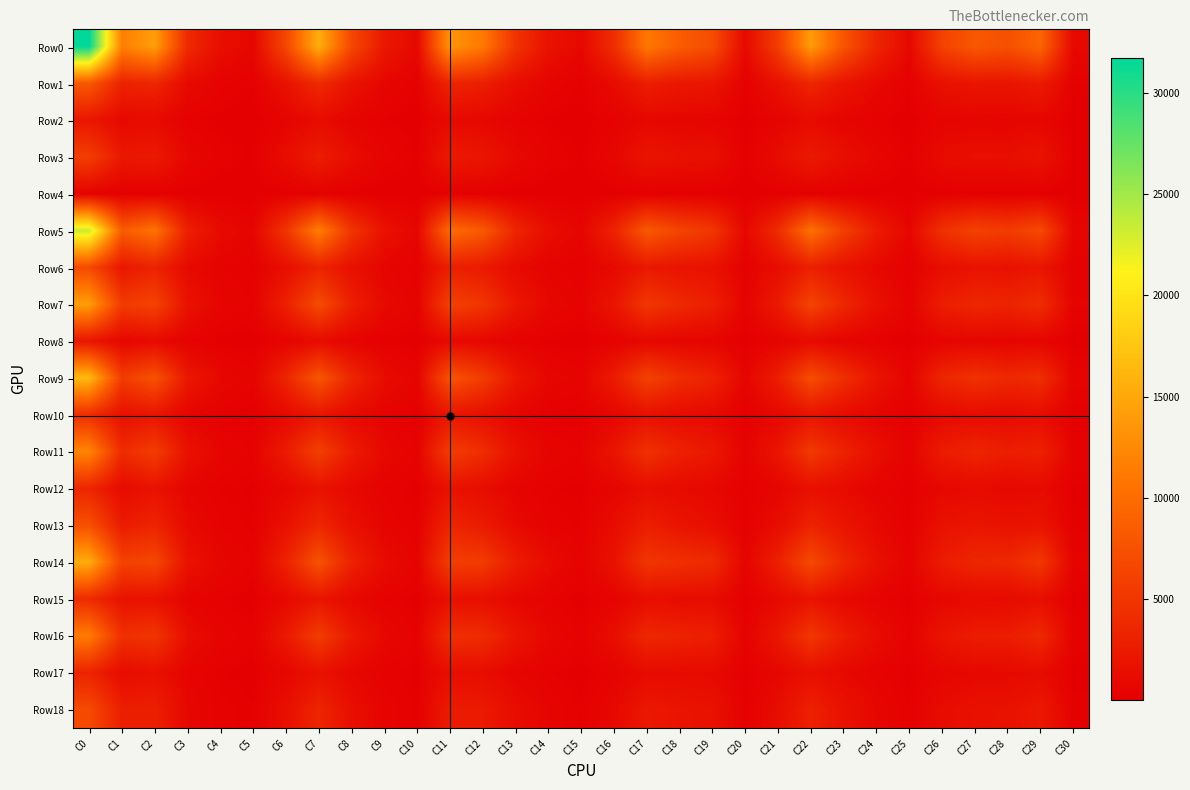

Reading left to right, extract all data points from this chart.

Row0: C0=31738	C1=11642	C2=14182	C3=3891	C4=1330	C5=693	C6=6577	C7=15531	C8=6634	C9=2183	C10=813	C11=13439	C12=11105	C13=4730	C14=1700	C15=764	C16=4227	C17=11033	C18=8540	C19=7072	C20=866	C21=5721	C22=13964	C23=7807	C24=3449	C25=797	C26=6096	C27=8106	C28=7423	C29=9313	C30=800
Row1: C0=8152	C1=3180	C2=3517	C3=948	C4=353	C5=154	C6=1697	C7=3959	C8=1711	C9=588	C10=197	C11=3425	C12=2825	C13=1263	C14=462	C15=177	C16=1014	C17=2756	C18=2203	C19=1984	C20=195	C21=1616	C22=3545	C23=1914	C24=890	C25=187	C26=1573	C27=1998	C28=1900	C29=2493	C30=188
Row2: C0=2104	C1=840	C2=931	C3=223	C4=78	C5=32	C6=424	C7=1081	C8=414	C9=140	C10=45	C11=858	C12=769	C13=319	C14=116	C15=42	C16=287	C17=742	C18=581	C19=448	C20=46	C21=369	C22=962	C23=513	C24=221	C25=39	C26=409	C27=535	C28=478	C29=641	C30=41
Row3: C0=5713	C1=2220	C2=2443	C3=684	C4=255	C5=111	C6=1190	C7=2725	C8=1232	C9=428	C10=138	C11=2411	C12=1958	C13=895	C14=328	C15=121	C16=672	C17=1909	C18=1529	C19=1467	C20=136	C21=1170	C22=2441	C23=1328	C24=638	C25=136	C26=1085	C27=1381	C28=1344	C29=1769	C30=134
Row4: C0=291	C1=104	C2=120	C3=37	C4=19	C5=11	C6=67	C7=136	C8=57	C9=17	C10=14	C11=136	C12=86	C13=41	C14=15	C15=13	C16=46	C17=95	C18=78	C19=59	C20=13	C21=68	C22=122	C23=64	C24=25	C25=12	C26=67	C27=75	C28=65	C29=71	C30=13
Row5: C0=23460	C1=8431	C2=10598	C3=2926	C4=971	C5=534	C6=4851	C7=11522	C8=4895	C9=1581	C10=611	C11=9965	C12=8240	C13=3449	C14=1227	C15=579	C16=3194	C17=8236	C18=6307	C19=5058	C20=665	C21=4078	C22=10368	C23=5869	C24=2542	C25=603	C26=4502	C27=6077	C28=5492	C29=6784	C30=605
Row6: C0=6768	C1=2132	C2=3213	C3=926	C4=334	C5=163	C6=1318	C7=3221	C8=1520	C9=523	C10=186	C11=2875	C12=2397	C13=958	C14=364	C15=174	C16=890	C17=2240	C18=1823	C19=1606	C20=209	C21=1189	C22=2905	C23=1689	C24=796	C25=189	C26=1238	C27=1729	C28=1597	C29=2010	C30=194
Row7: C0=14156	C1=5419	C2=6245	C3=1651	C4=531	C5=310	C6=2993	C7=7044	C8=2863	C9=897	C10=359	C11=6006	C12=4946	C13=2114	C14=743	C15=347	C16=1962	C17=5093	C18=3808	C19=2910	C20=383	C21=2369	C22=6324	C23=3598	C24=1515	C25=350	C26=2754	C27=3607	C28=3323	C29=4124	C30=348
Row8: C0=2003	C1=667	C2=905	C3=291	C4=86	C5=54	C6=432	C7=978	C8=410	C9=125	C10=58	C11=855	C12=717	C13=277	C14=101	C15=53	C16=271	C17=718	C18=536	C19=416	C20=62	C21=425	C22=908	C23=436	C24=178	C25=56	C26=430	C27=579	C28=452	C29=487	C30=55
Row9: C0=16424	C1=5521	C2=7594	C3=2200	C4=720	C5=389	C6=3428	C7=7937	C8=3490	C9=1124	C10=445	C11=7656	C12=5627	C13=2076	C14=642	C15=423	C16=2540	C17=6094	C18=4184	C19=3141	C20=465	C21=2712	C22=7123	C23=4269	C24=1886	C25=434	C26=3502	C27=4524	C28=3748	C29=4239	C30=411
Row10: C0=4219	C1=1492	C2=1918	C3=537	C4=181	C5=91	C6=876	C7=2015	C8=917	C9=299	C10=112	C11=1957	C12=1441	C13=557	C14=163	C15=101	C16=629	C17=1502	C18=1086	C19=891	C20=111	C21=759	C22=1796	C23=1070	C24=488	C25=106	C26=878	C27=1119	C28=960	C29=1159	C30=103
Row11: C0=12142	C1=4013	C2=5646	C3=1653	C4=536	C5=294	C6=2537	C7=5896	C8=2559	C9=821	C10=329	C11=5670	C12=4164	C13=1514	C14=476	C15=318	C16=1901	C17=4569	C18=3084	C19=2238	C20=350	C21=1943	C22=5298	C23=3187	C24=1390	C25=324	C26=2613	C27=3391	C28=2768	C29=3065	C30=305
Row12: C0=3502	C1=1025	C2=1703	C3=494	C4=186	C5=94	C6=678	C7=1658	C8=794	C9=269	C10=103	C11=1623	C12=1194	C13=433	C14=149	C15=103	C16=525	C17=1260	C18=879	C19=718	C20=120	C21=550	C22=1488	C23=924	C24=429	C25=111	C26=694	C27=954	C28=815	C29=933	C30=106
Row13: C0=7329	C1=2568	C2=3350	C3=955	C4=294	C5=162	C6=1589	C7=3588	C8=1505	C9=463	C10=184	C11=3431	C12=2523	C13=910	C14=286	C15=179	C16=1180	C17=2802	C18=1885	C19=1275	C20=187	C21=1141	C22=3238	C23=1935	C24=837	C25=178	C26=1631	C27=2024	C28=1668	C29=1841	C30=165
Row14: C0=15314	C1=6121	C2=6588	C3=1691	C4=610	C5=304	C6=3149	C7=7594	C8=3144	C9=1059	C10=368	C11=5783	C12=5478	C13=2654	C14=1058	C15=341	C16=1687	C17=4939	C18=4356	C19=3931	C20=401	C21=3009	C22=6841	C23=3538	C24=1563	C25=363	C26=2594	C27=3582	C28=3675	C29=5074	C30=389
Row15: C0=3933	C1=1688	C2=1599	C3=411	C4=172	C5=63	C6=821	C7=1944	C8=794	C9=289	C10=85	C11=1468	C12=1384	C13=706	C14=299	C15=76	C16=385	C17=1254	C18=1117	C19=1093	C20=84	C21=857	C22=1749	C23=844	C24=402	C25=81	C26=695	C27=879	C28=940	C29=1334	C30=85
Row16: C0=11318	C1=4418	C2=4952	C3=1273	C4=435	C5=240	C6=2314	C7=5626	C8=2336	C9=760	C10=282	C11=4295	C12=4076	C13=1935	C14=751	C15=261	C16=1293	C17=3667	C18=3223	C19=2820	C20=315	C21=2135	C22=5070	C23=2682	C24=1152	C25=279	C26=1889	C27=2686	C28=2724	C29=3719	C30=300
Row17: C0=3266	C1=1107	C2=1510	C3=432	C4=148	C5=69	C6=640	C7=1563	C8=726	C9=254	C10=83	C11=1252	C12=1203	C13=525	C14=215	C15=71	C16=365	C17=980	C18=944	C19=888	C20=89	C21=639	C22=1417	C23=765	C24=367	C25=78	C26=544	C27=775	C28=782	C29=1077	C30=88
Row18: C0=6827	C1=2851	C2=2895	C3=696	C4=237	C5=148	C6=1404	C7=3456	C8=1358	C9=434	C10=175	C11=2575	C12=2423	C13=1204	C14=457	C15=168	C16=782	C17=2291	C18=1923	C19=1635	C20=196	C21=1228	C22=3086	C23=1663	C24=678	C25=172	C26=1123	C27=1583	C28=1655	C29=2283	C30=183